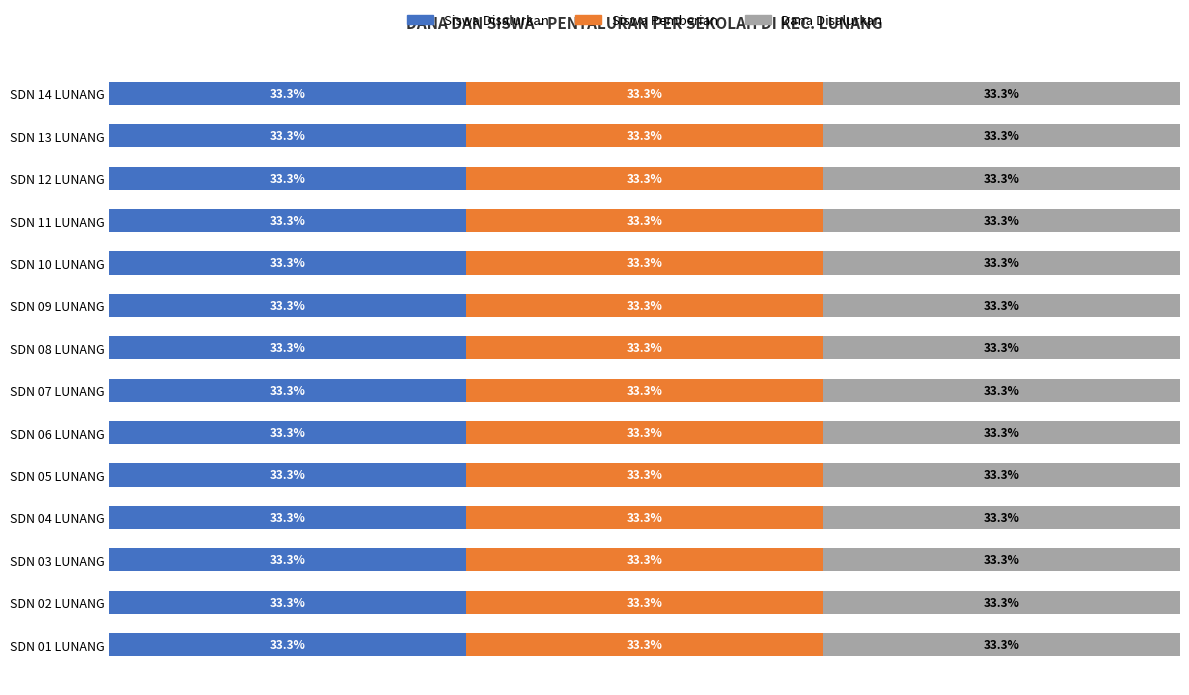

Rank the series at SDN 12 LUNANG from highest to lowest value.

Dana Disalurkan, Siswa Disalurkan, Siswa Pemberian